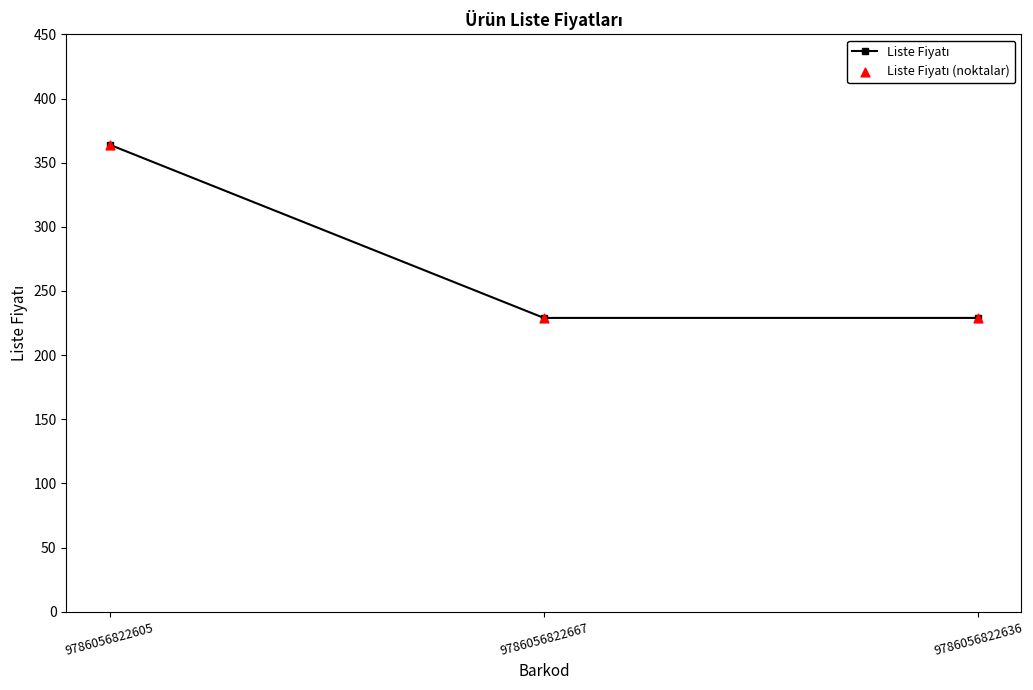

Between 9786056822605 and 9786056822636, which is larger?

9786056822605